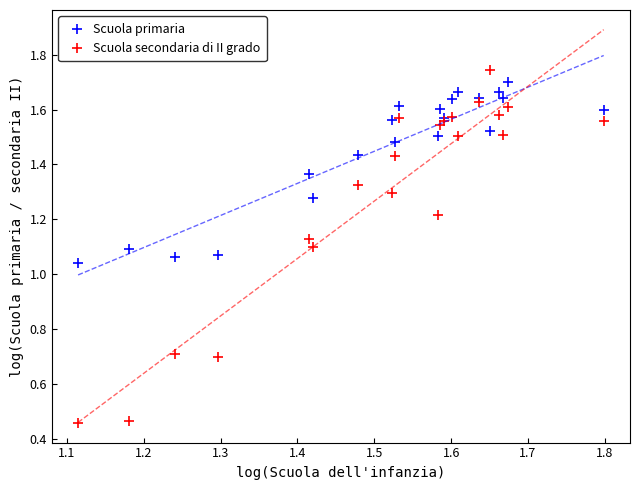

Which series has the largest Y range (max minus min)?

Scuola secondaria di II grado